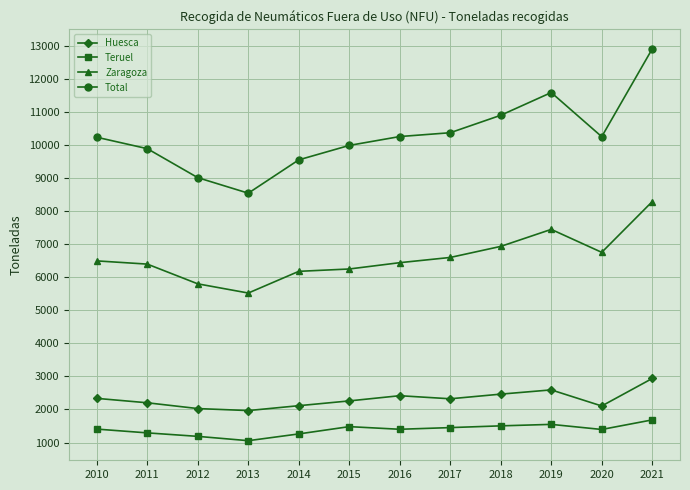

Which series changed the most between 2011 and 2013?

Total